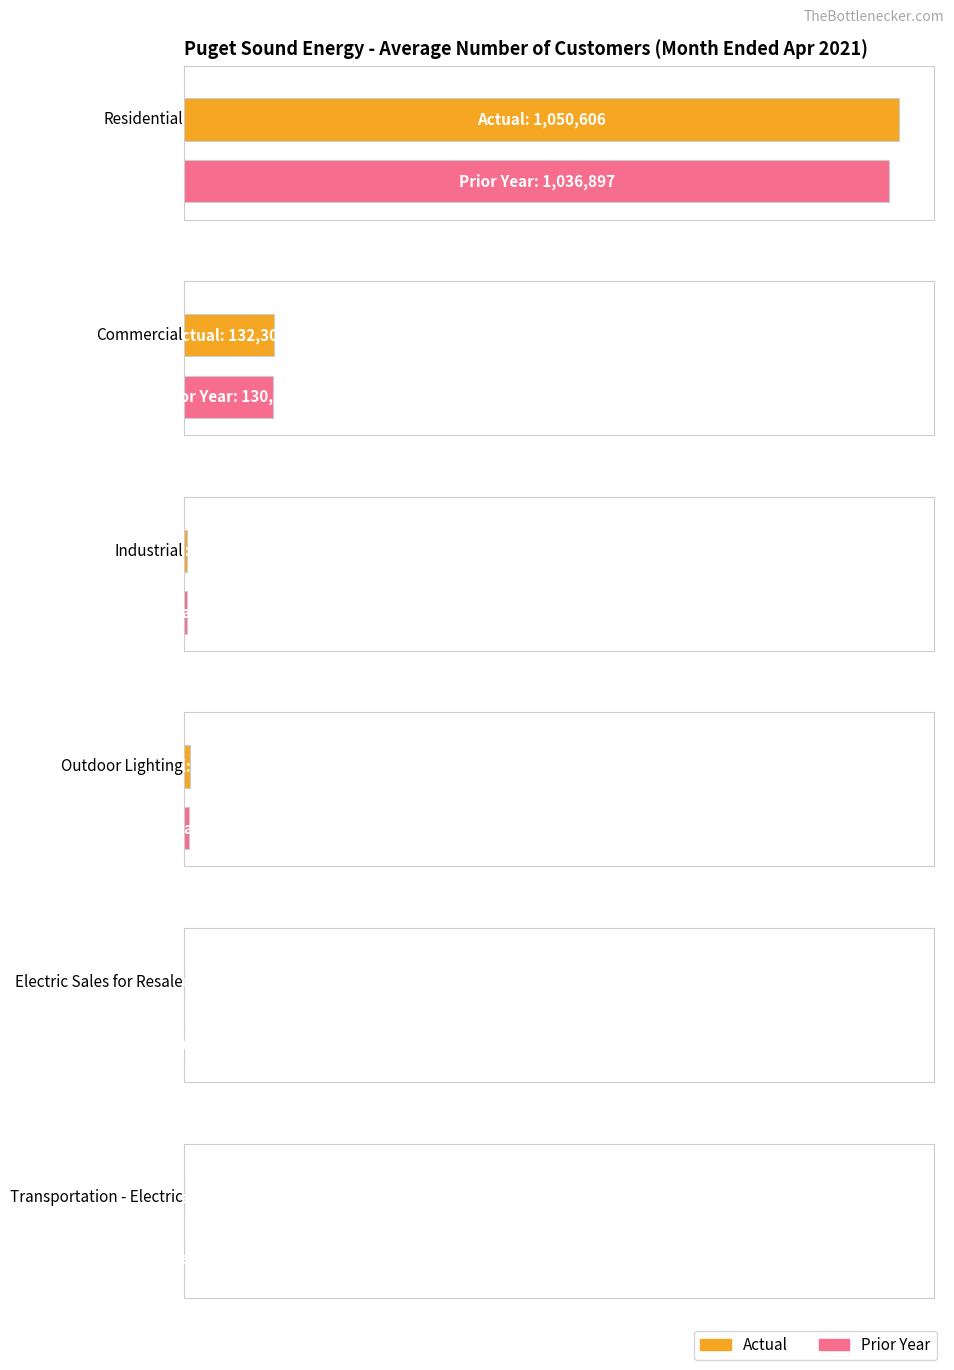

Count the number of categories in the chart.

6